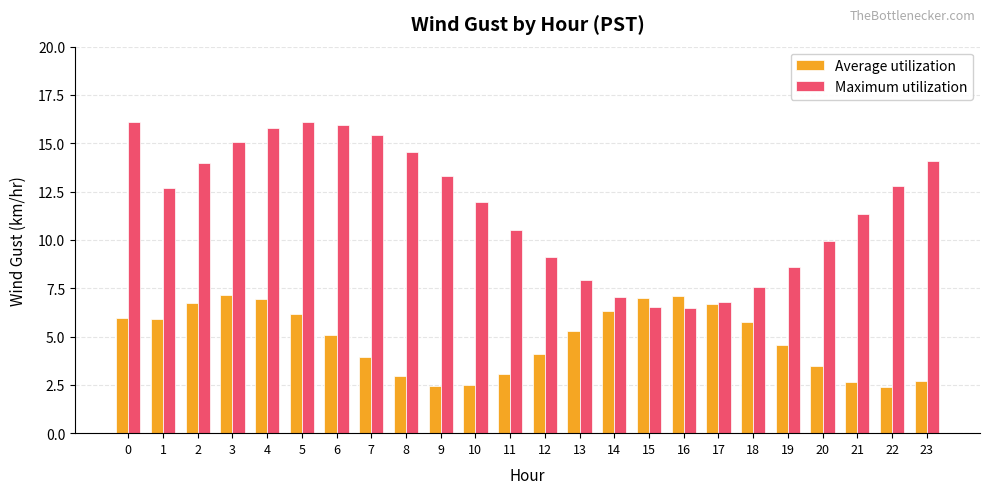

What is the difference between the Average utilization values at 15 and 4?

0.1